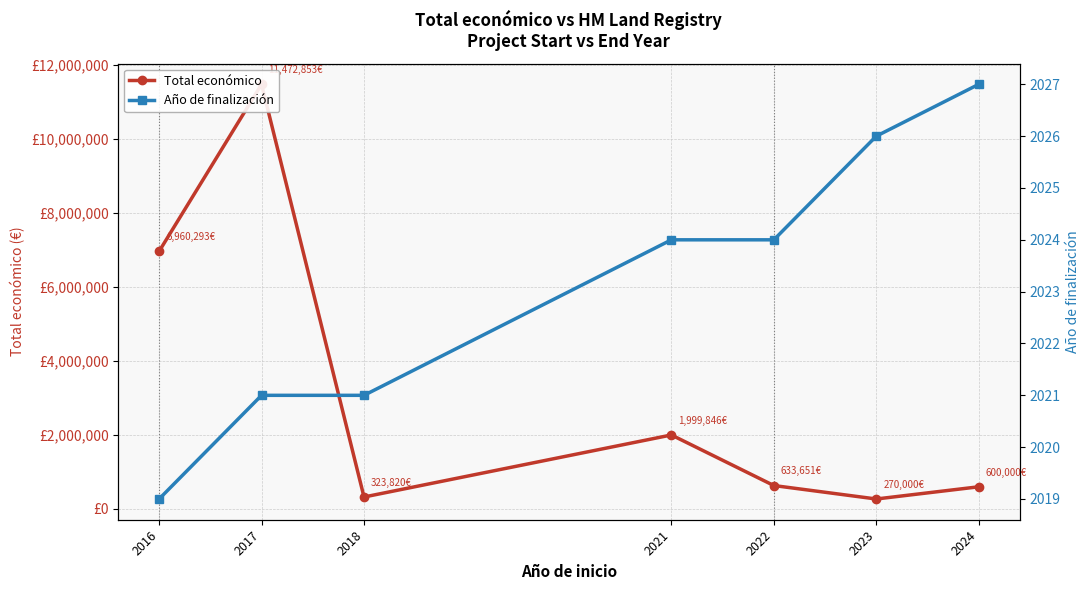

How many data points in Total económico are less than 633651?

3